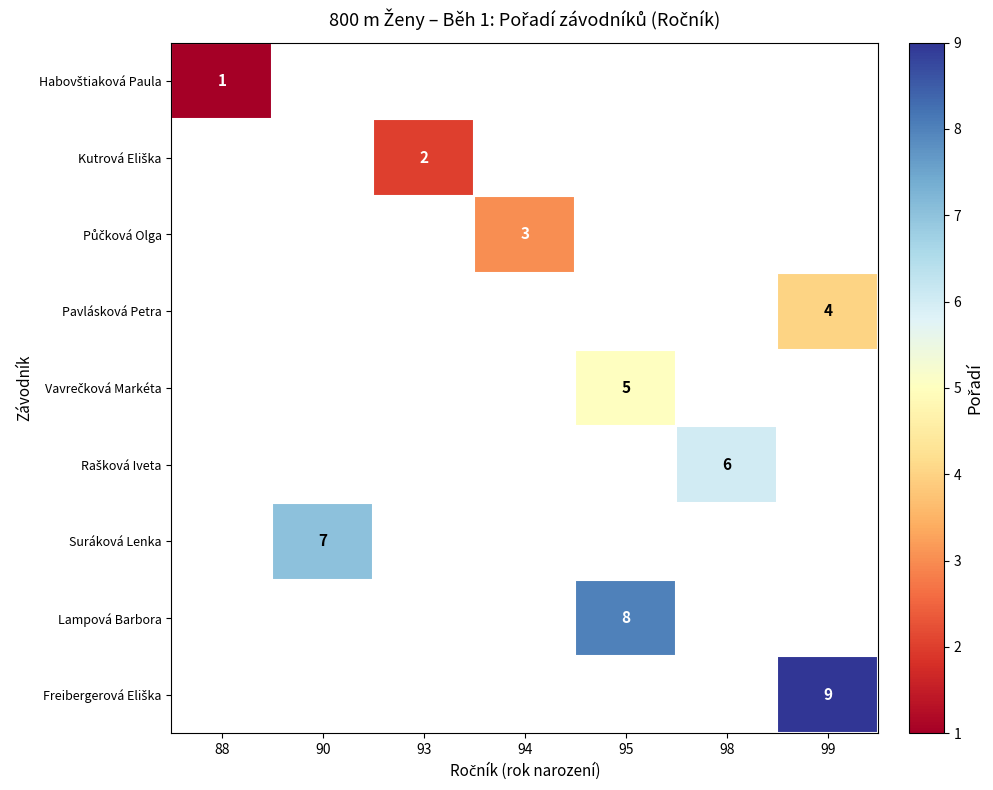

List the series in order of their overall mean, lowest first.

Habovštiaková Paula, Kutrová Eliška, Půčková Olga, Pavlásková Petra, Vavrečková Markéta, Rašková Iveta, Suráková Lenka, Lampová Barbora, Freibergerová Eliška